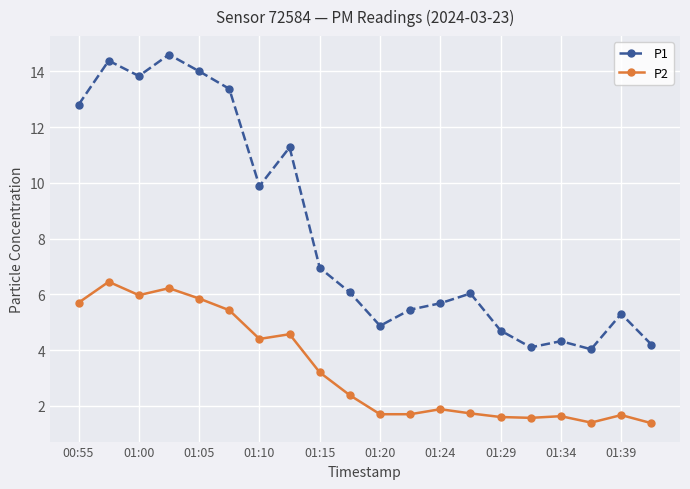

Rank the series by their maximum value, from highest to lowest.

P1, P2